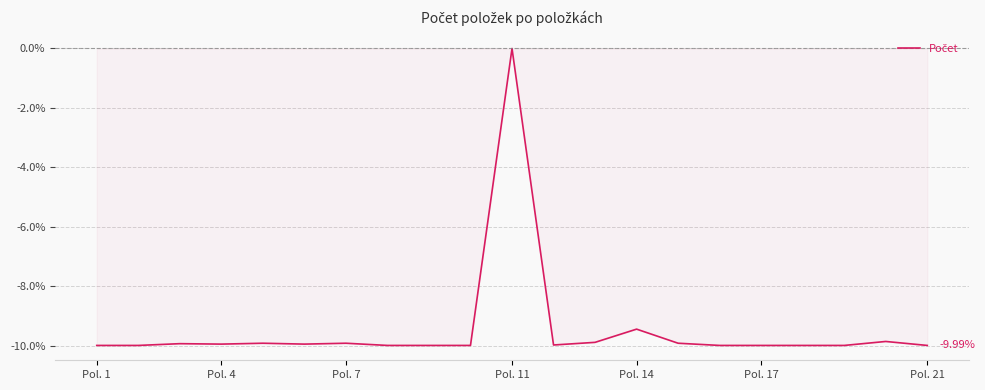

What is the difference between the maximum and minimum values?

10.0